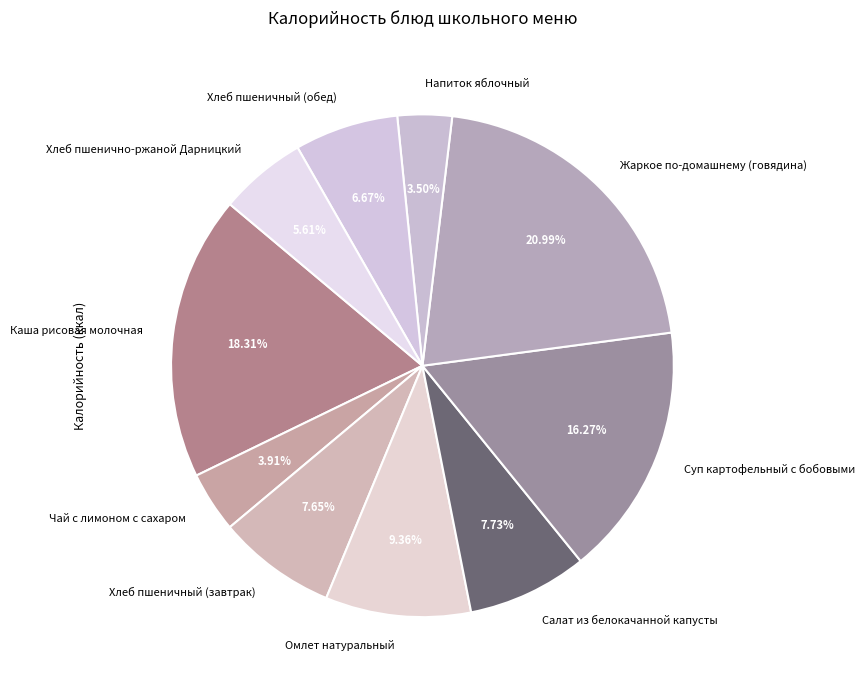

To the nearest percent, what portion does Жаркое по-домашнему (говядина) represent?

21%